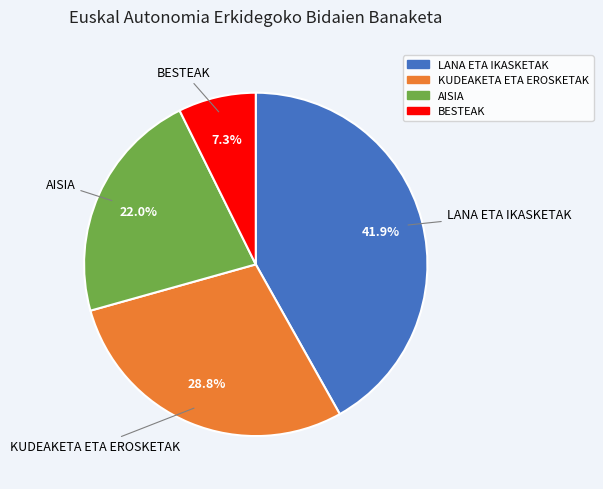

What percentage is the AISIA slice, to the nearest percent?

22%